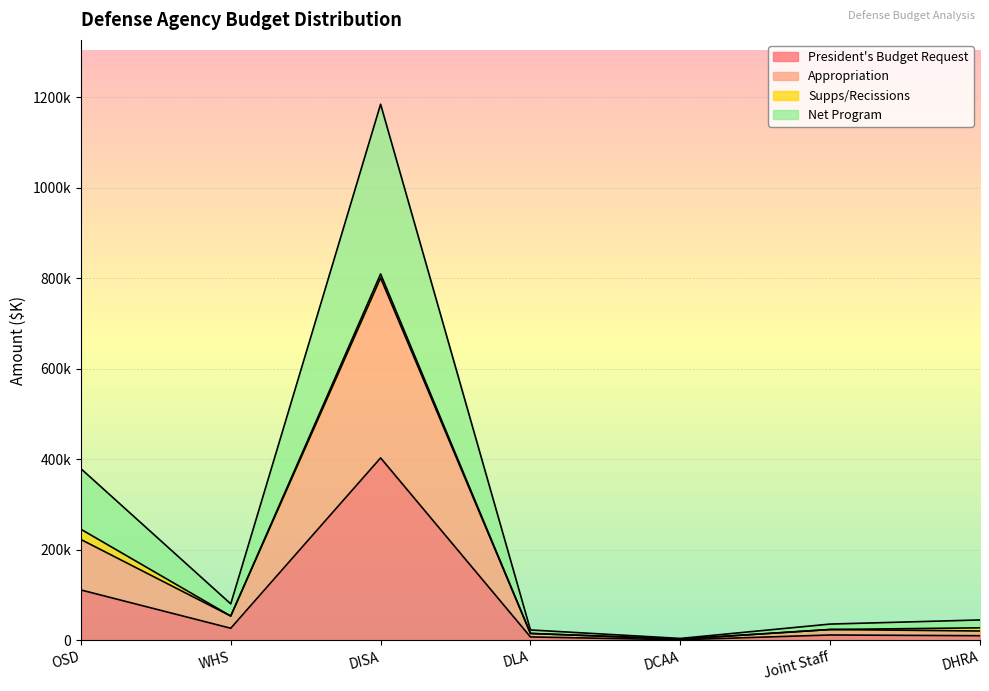

True or false: President's Budget Request and Appropriation intersect in this chart.

False